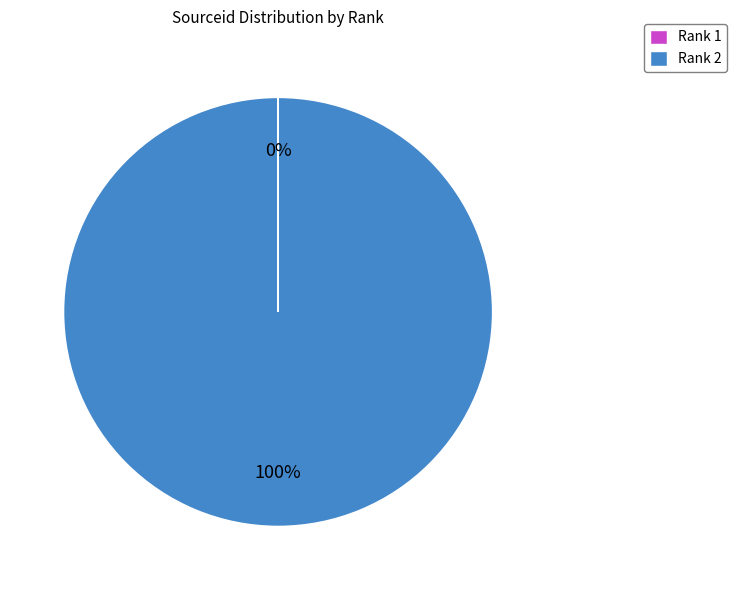

What is the majority slice?

Rank 2